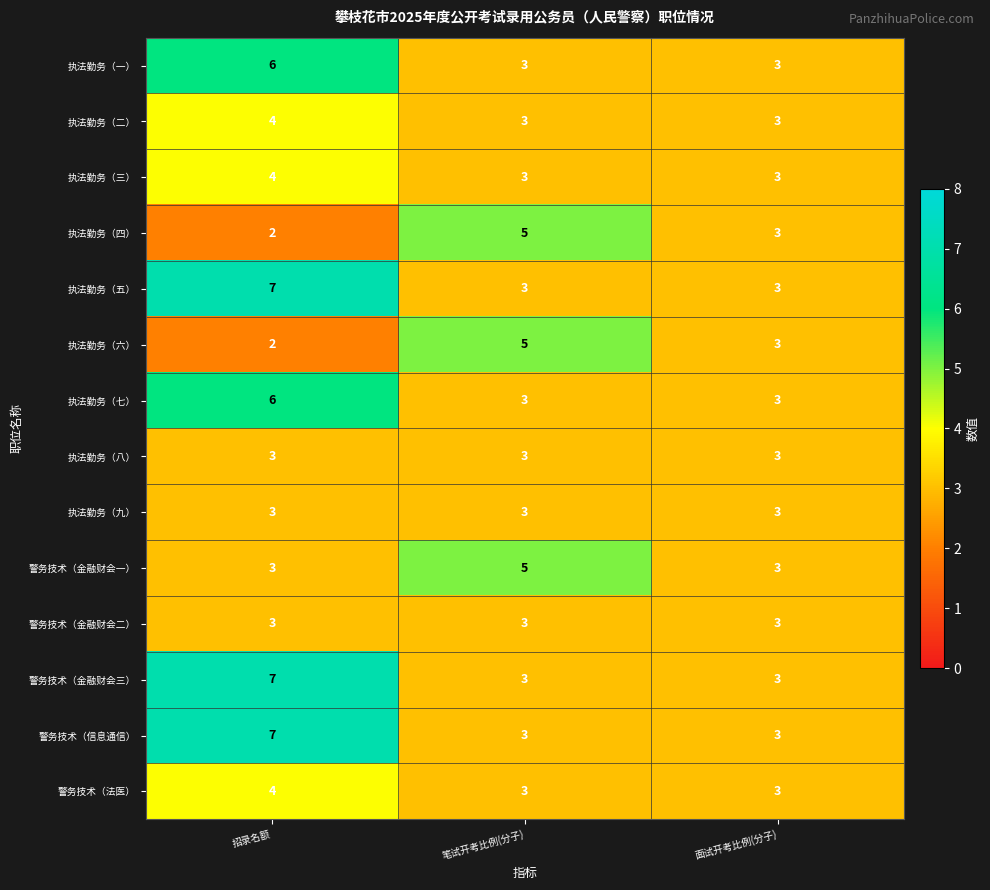

True or false: 执法勤务（四） has a value of 3 at 招录名额.

False